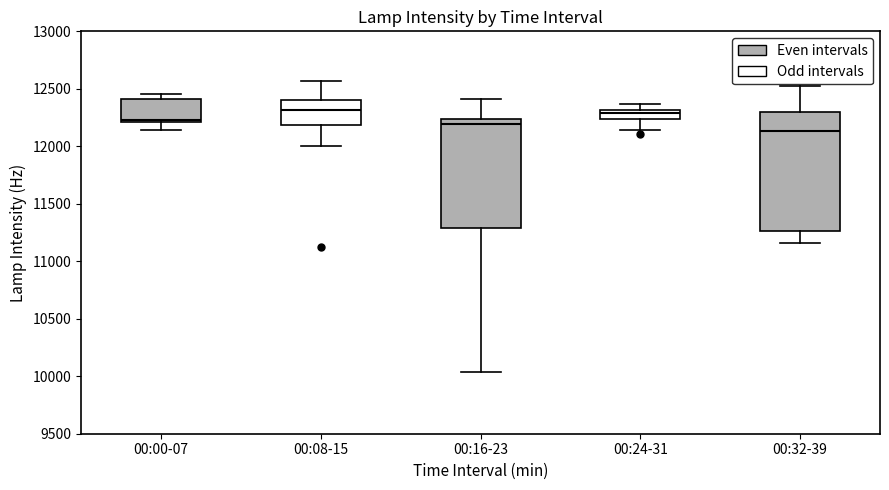

Where is the upper edge of the box for 00:00-07 on the y-axis? The values are not printed on the chart, so give them approximately, as read against the axis.

12400